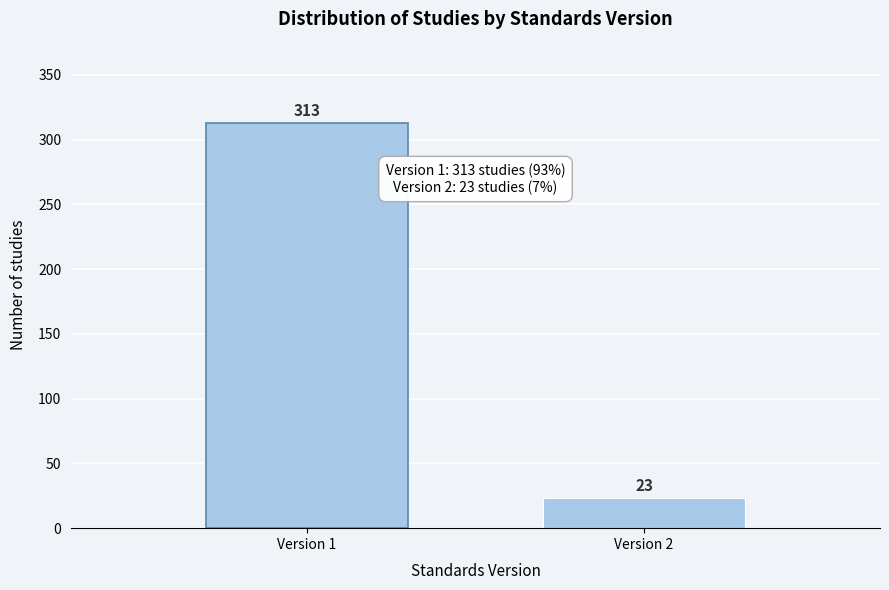

Reading left to right, transcribe all the data shown in this chart.

313	23